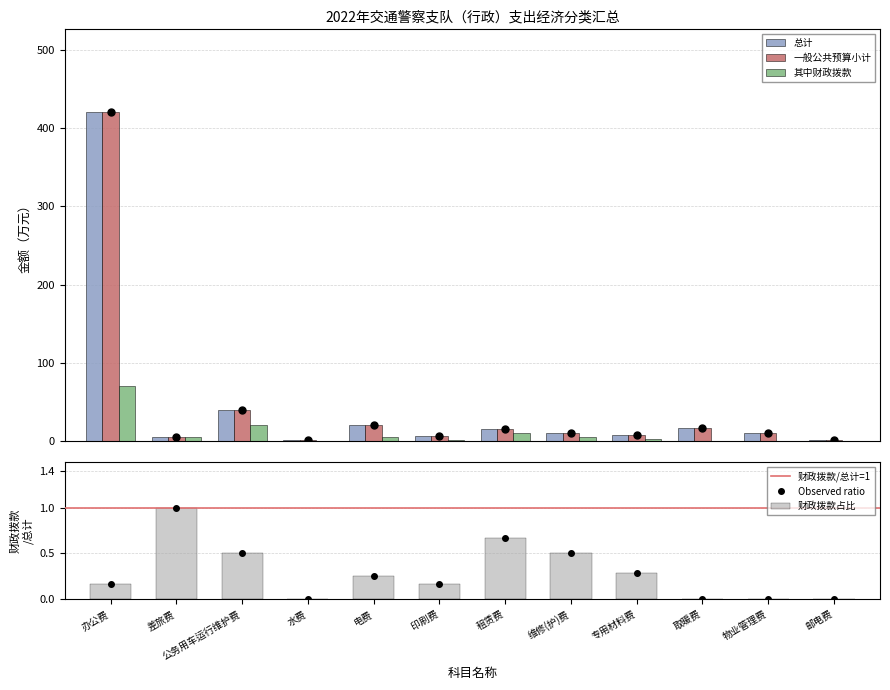

What is the sum of all 其中财政拨款 values?

118.1